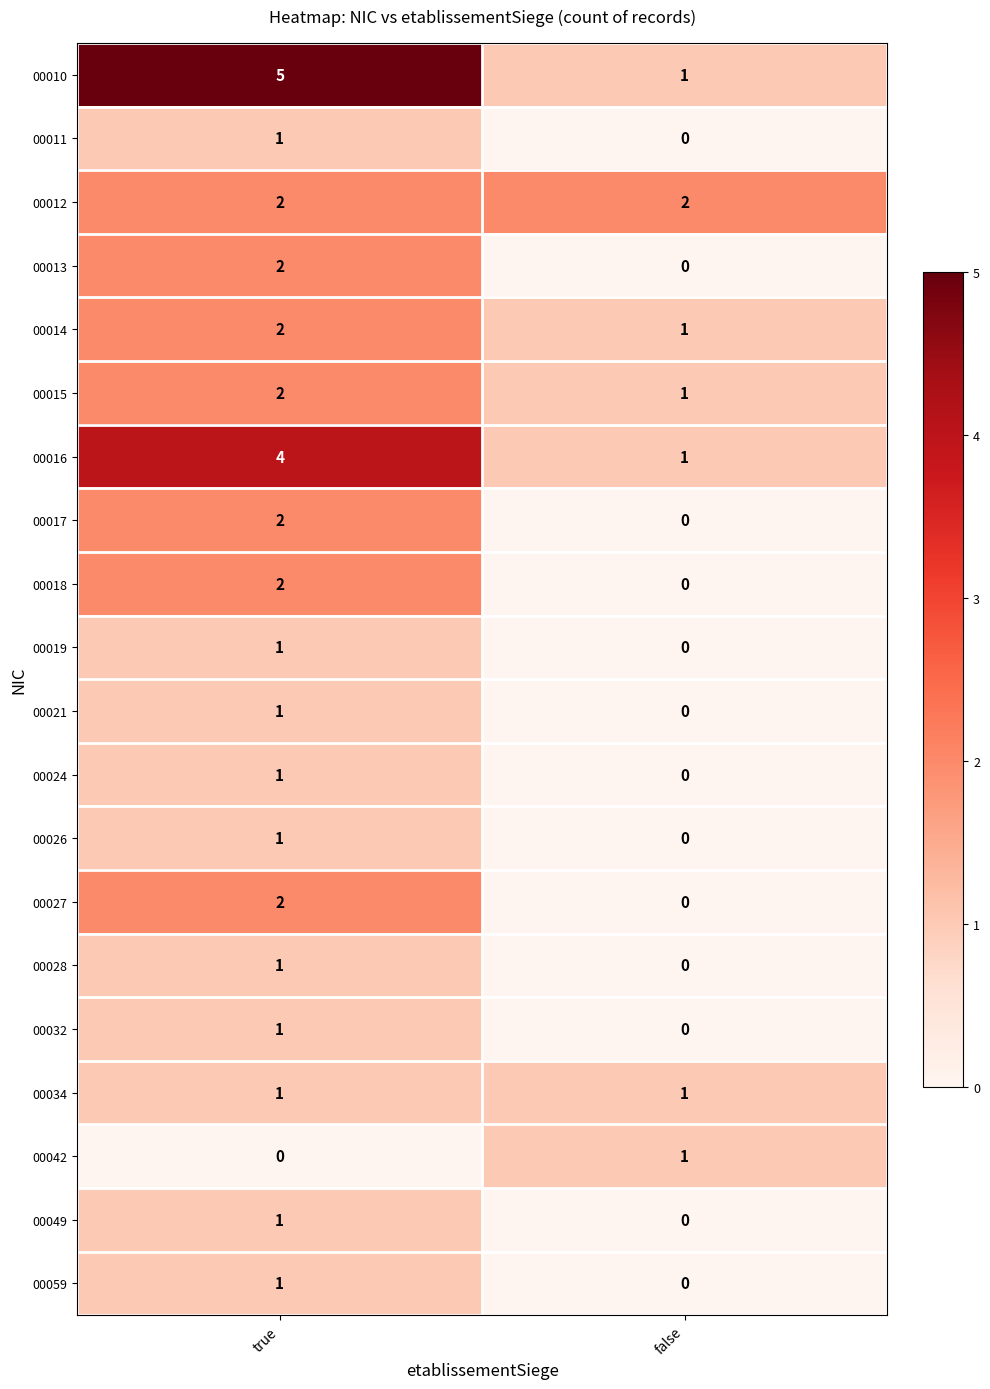

What is the sum of the 00014 values at true and false?

3